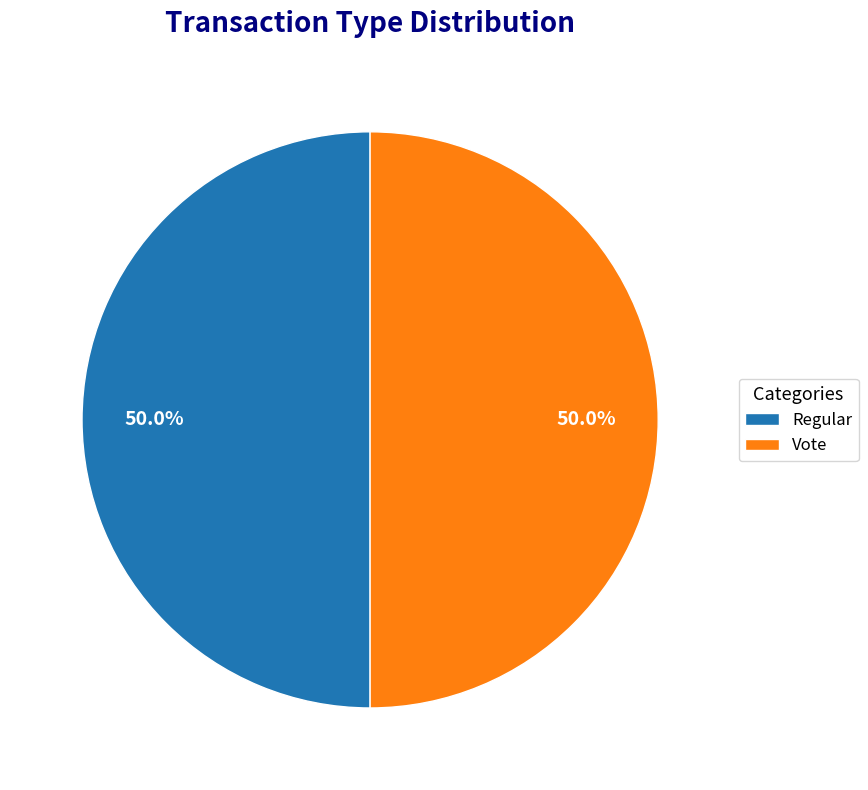

Is the sum of Regular and Vote greater than half?

Yes